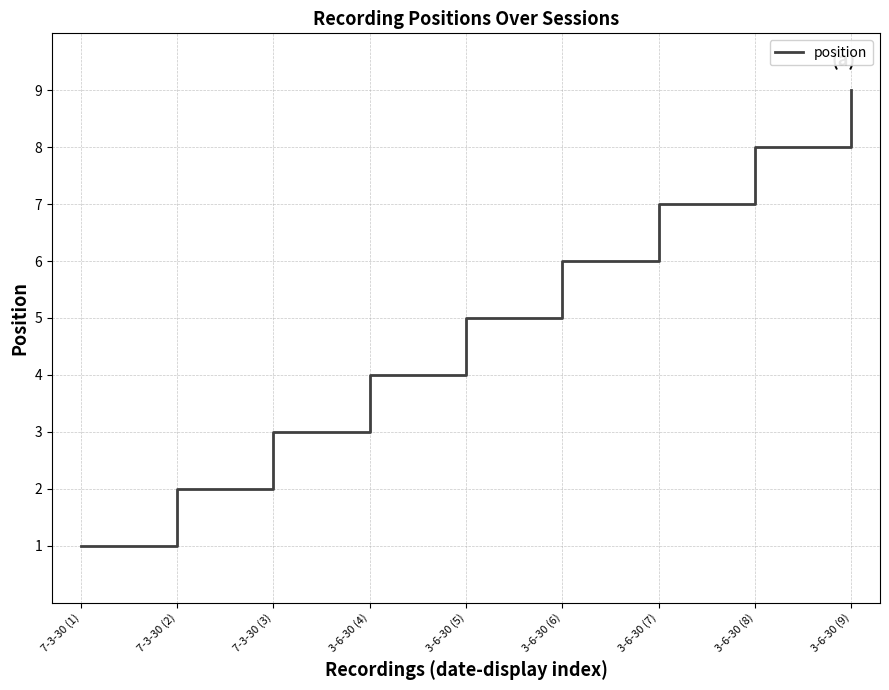

List the labels in order of value, largest first.

3-6-30 (9), 3-6-30 (8), 3-6-30 (7), 3-6-30 (6), 3-6-30 (5), 3-6-30 (4), 7-3-30 (3), 7-3-30 (2), 7-3-30 (1)